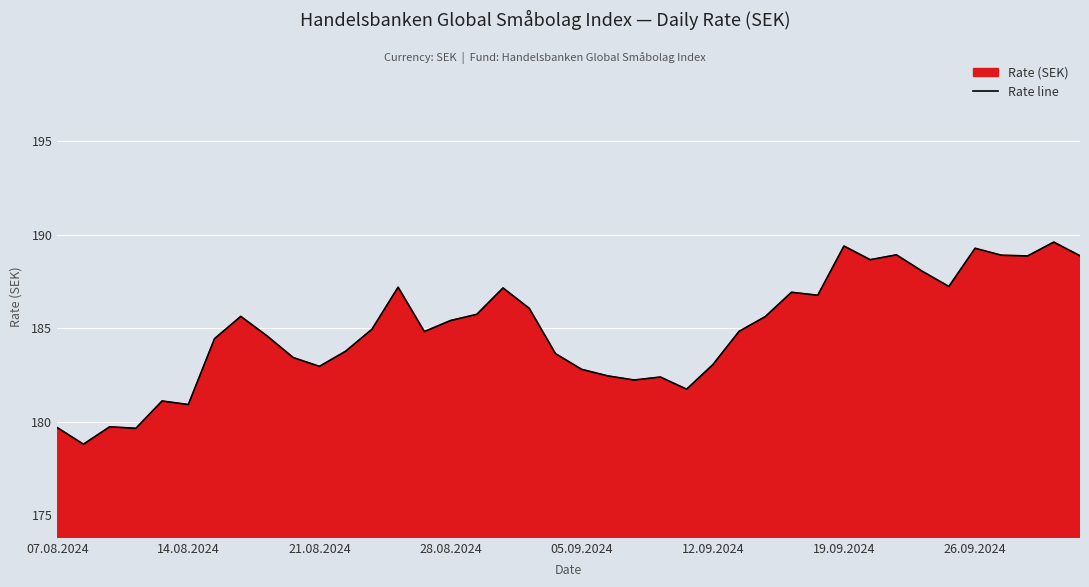

What is the difference between the maximum and minimum values?

10.8